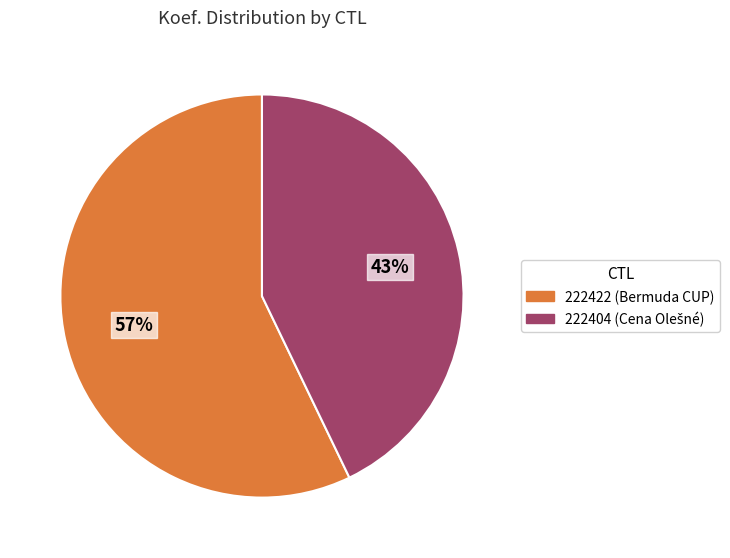

Which slice is the smallest?

222404